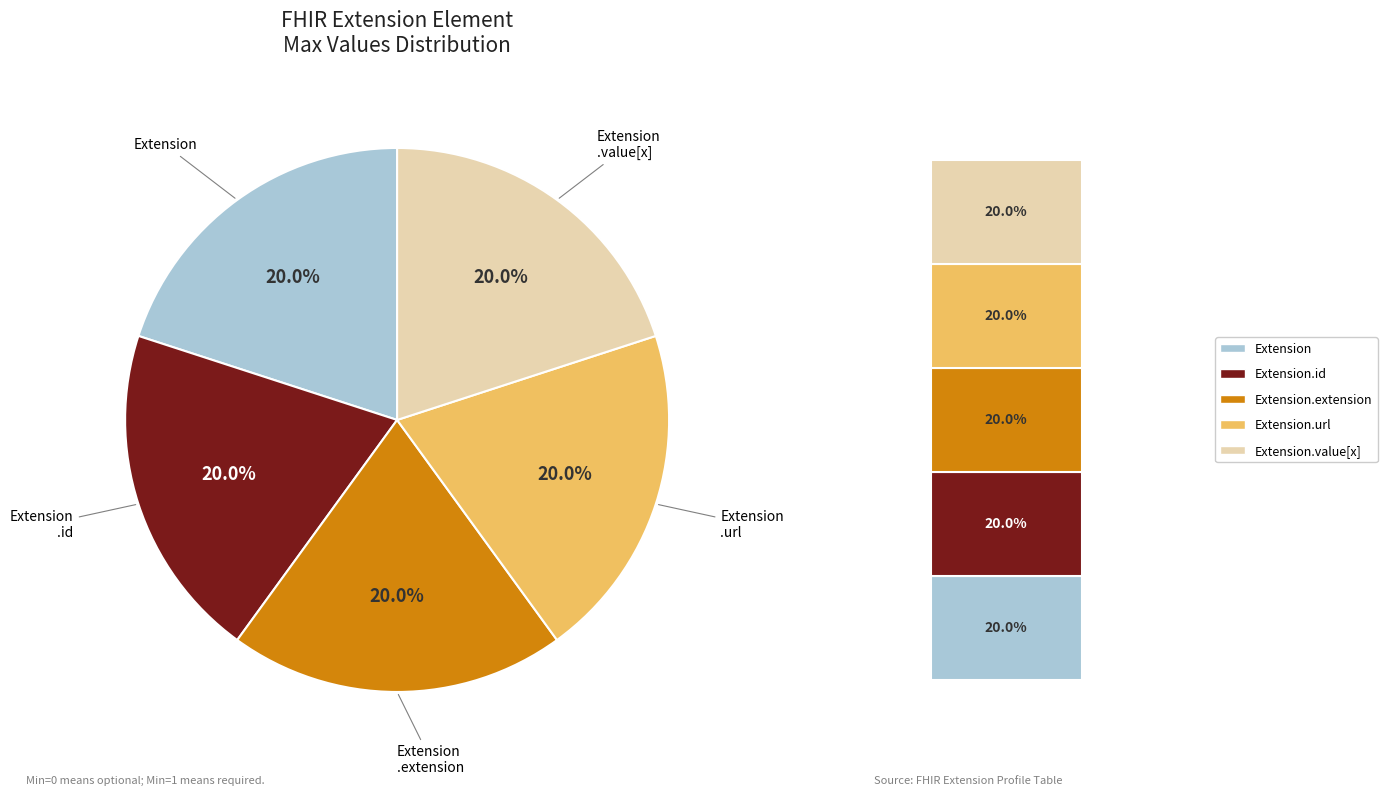

Is it true that Extension is 1% of the pie?

False